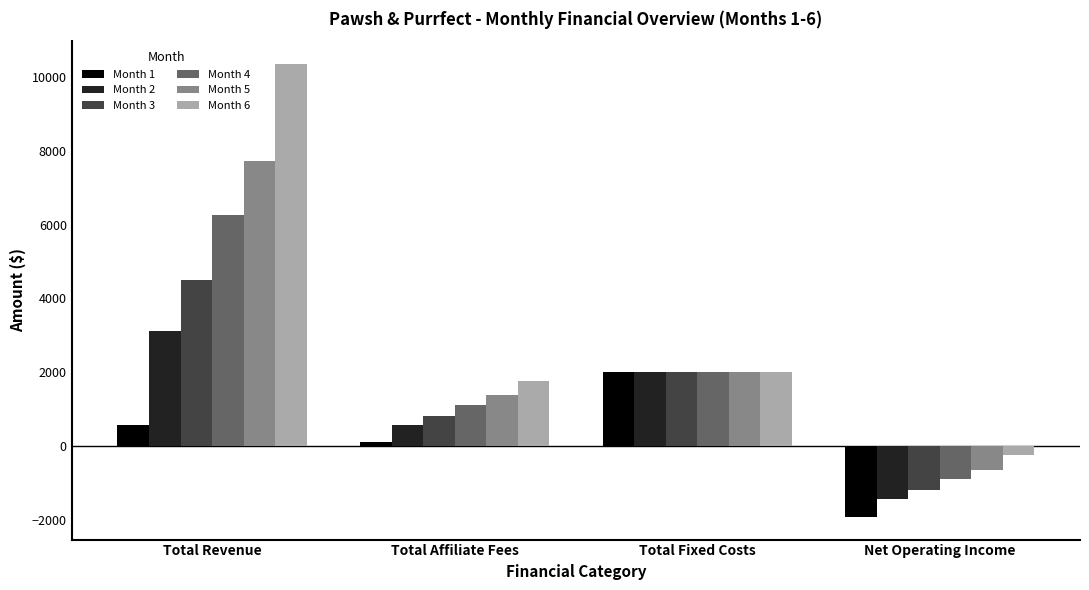

Which series has the largest range (max minus min)?

Month 6